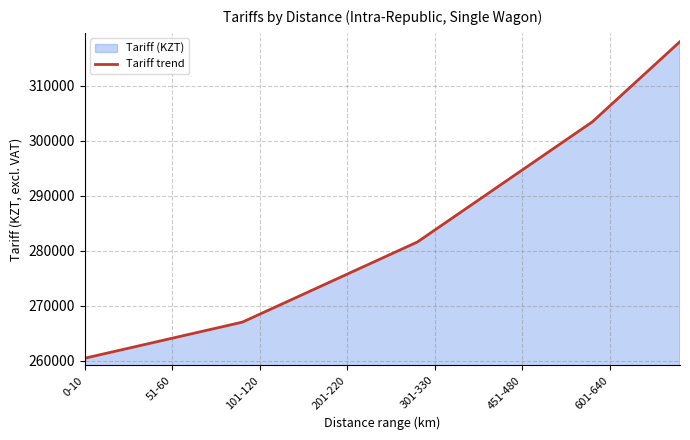

What is the smallest value displayed?

260480.9